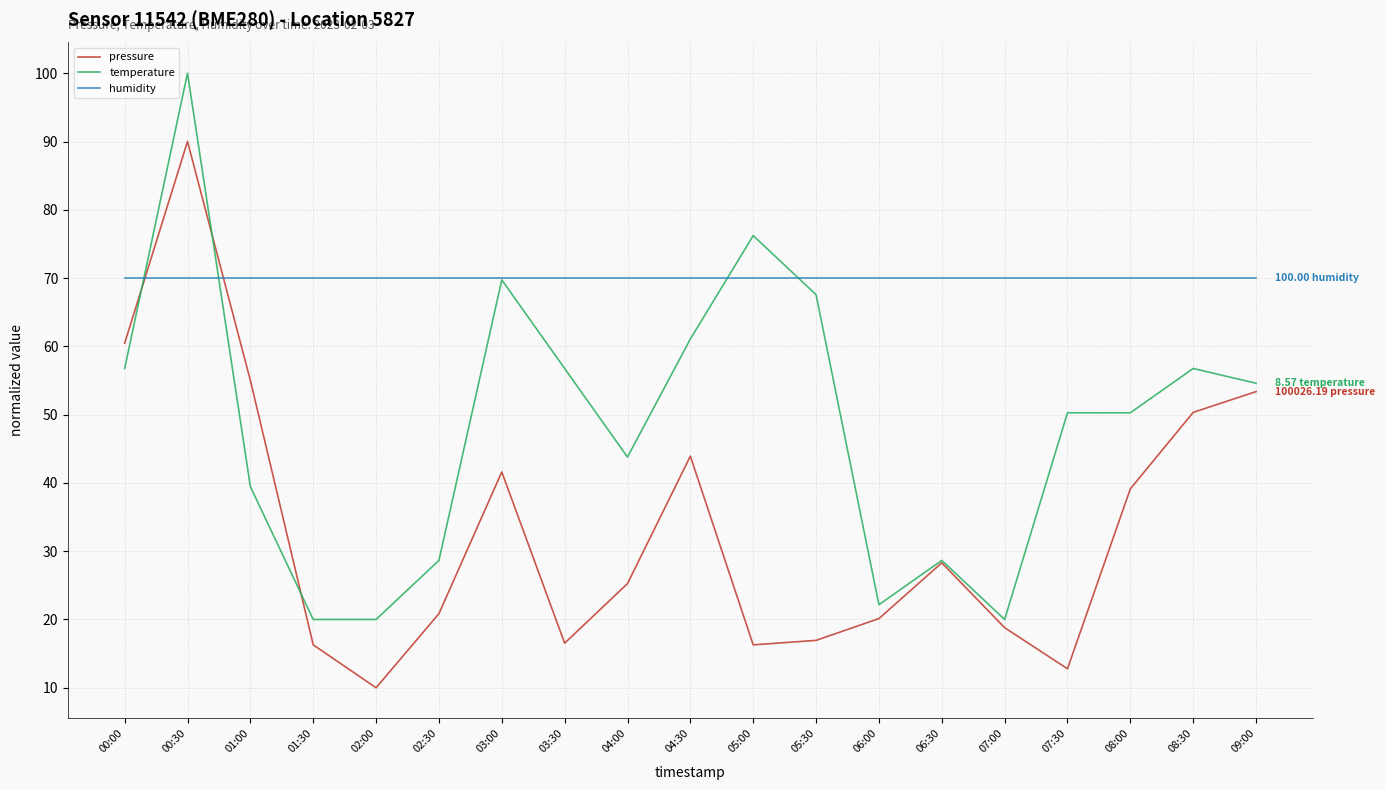

Is the value of temperature at 08:30 greater than the value of humidity at 06:30?

No